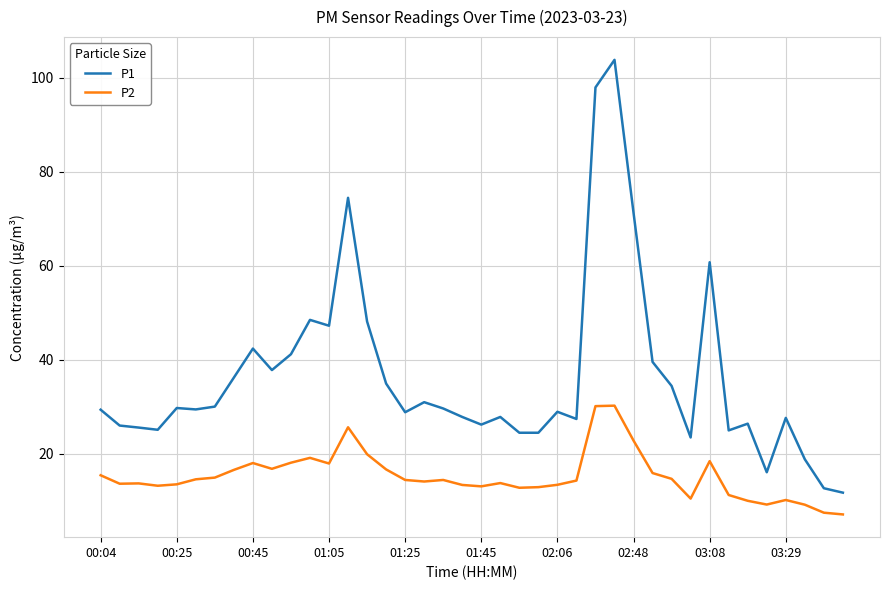

In P1, how many points are higher than both neighbors (excluding endpoints)?

11